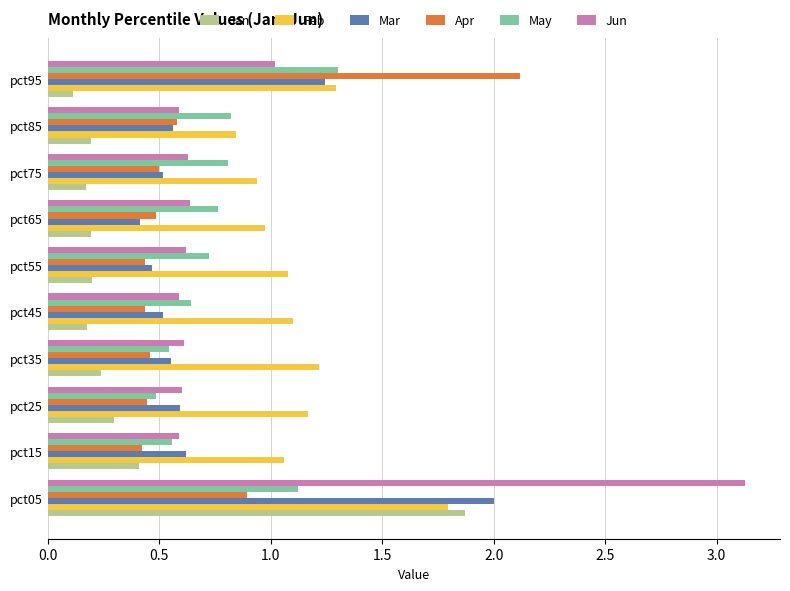

What is the difference between the maximum and minimum values in the Mar series?

1.6